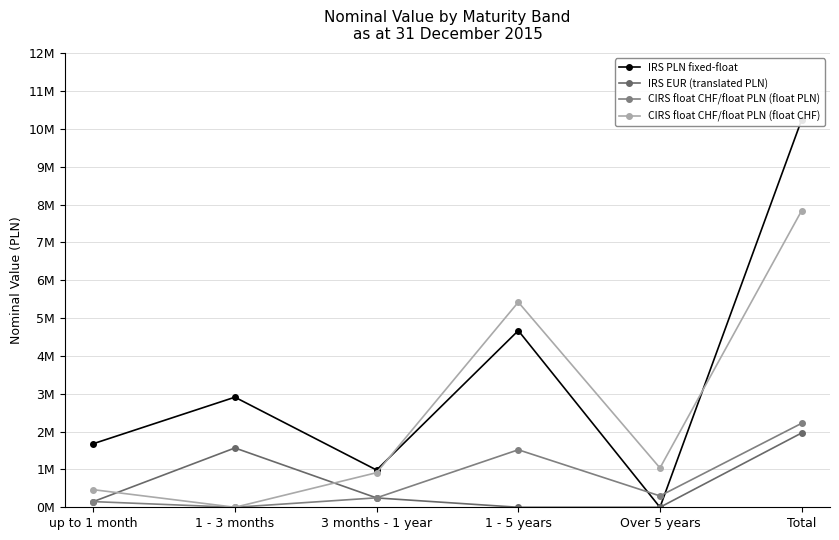

What is the label of the 2nd point from the left?

1 - 3 months